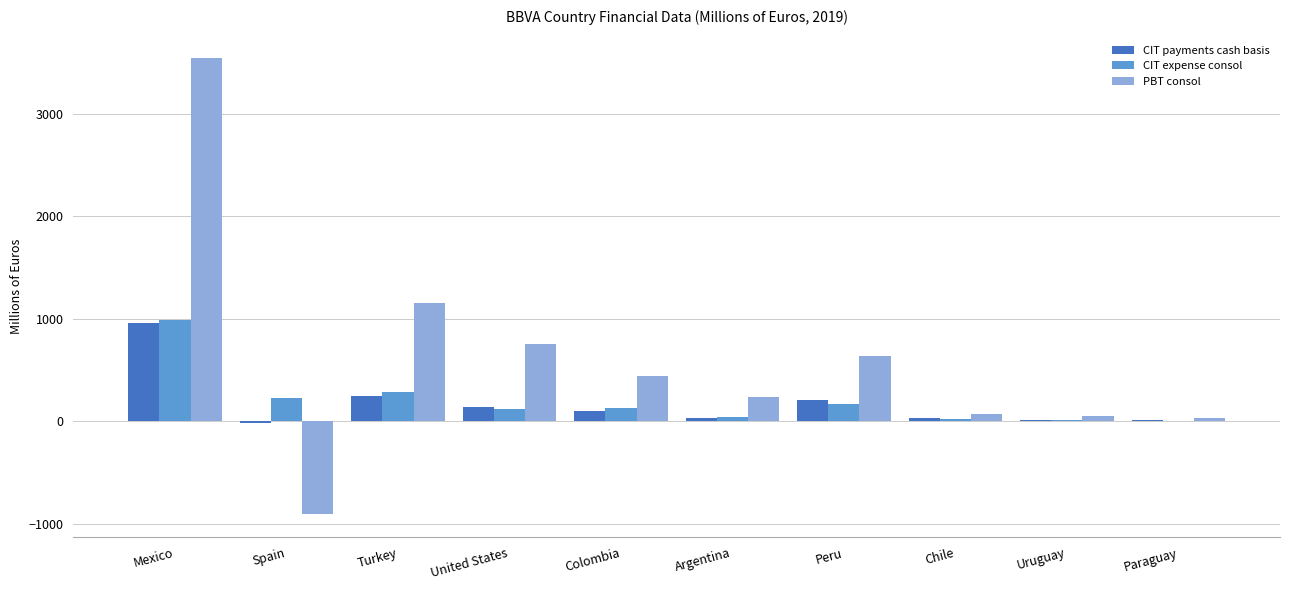

What is the difference between the CIT payments cash basis values at Peru and Argentina?

178